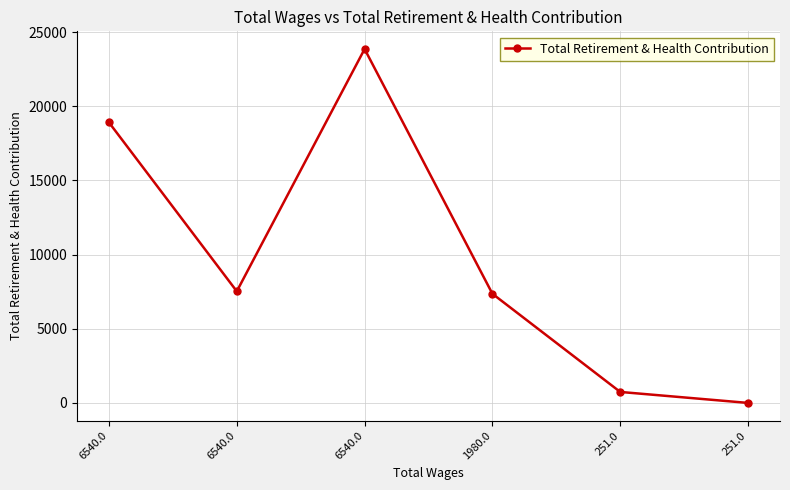

Does the chart have visible grid lines?

Yes